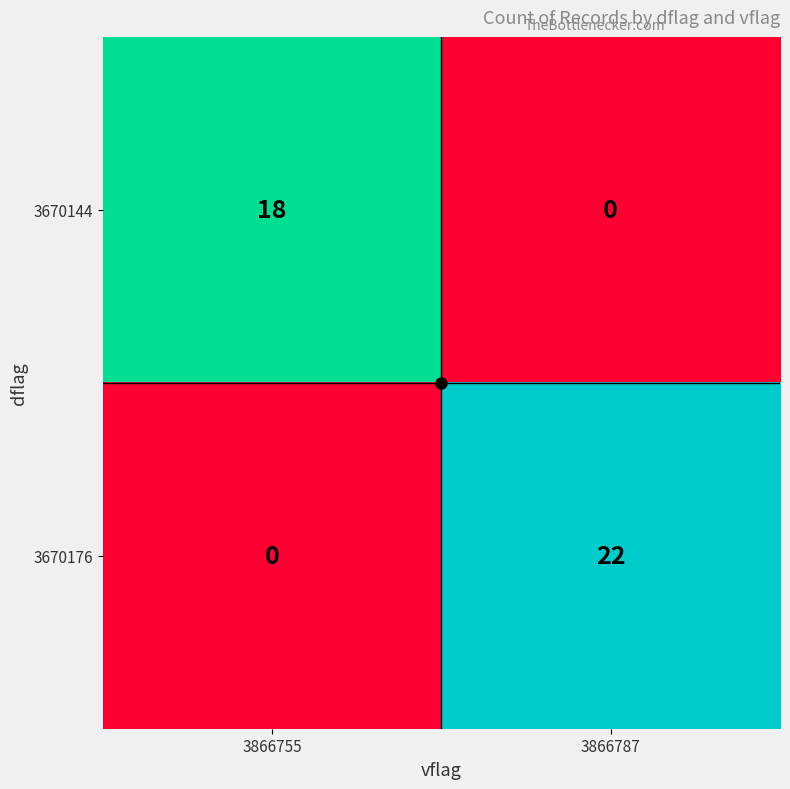

What is the sum of all 3670144 values?

18